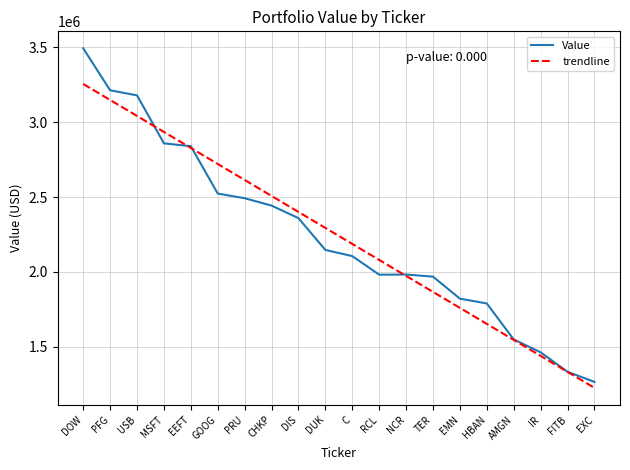

What is the spread (max minus min) of values at HBAN?

136288.0